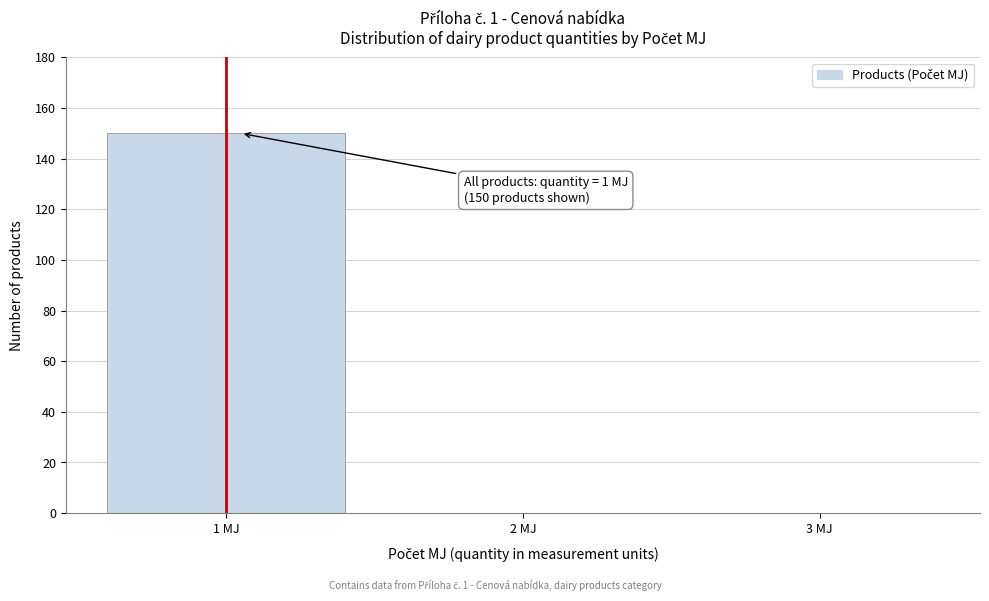

Over which range of the x-axis is the bar tallest?

0.5 to 1.5